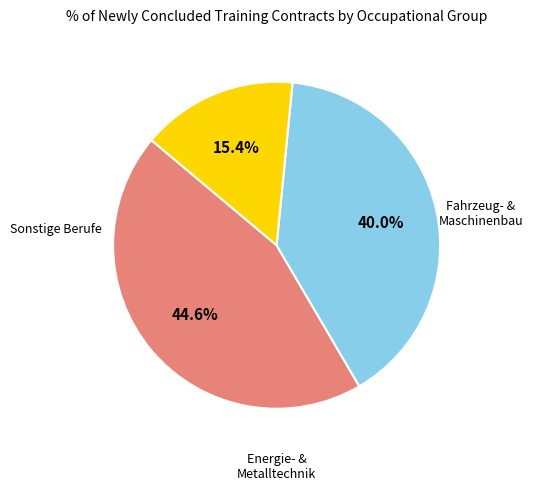

Is there any slice that represents more than half of the pie?

No